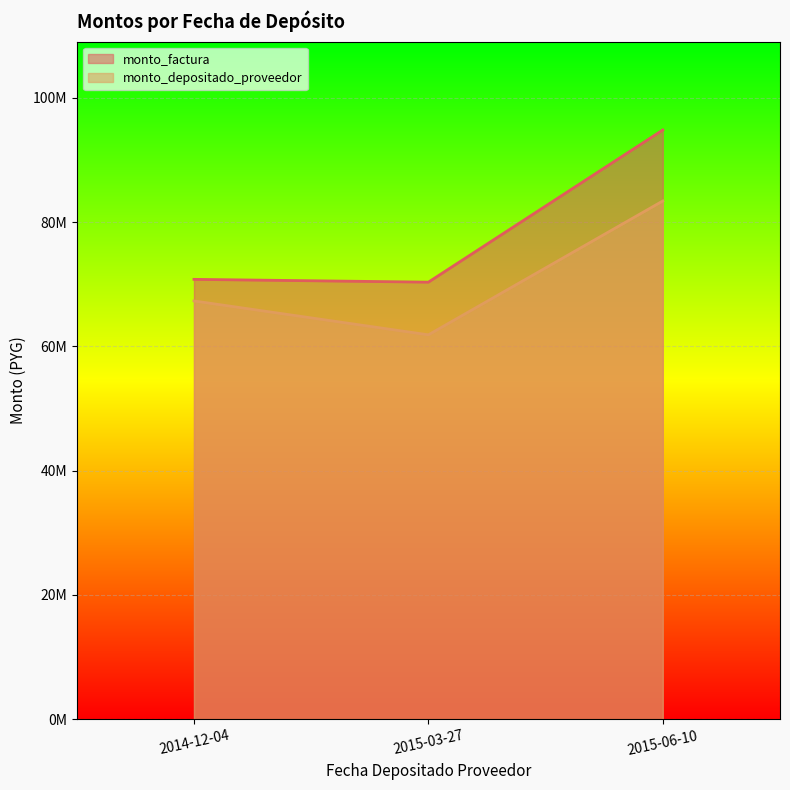

How many distinct data groups are displayed?

2